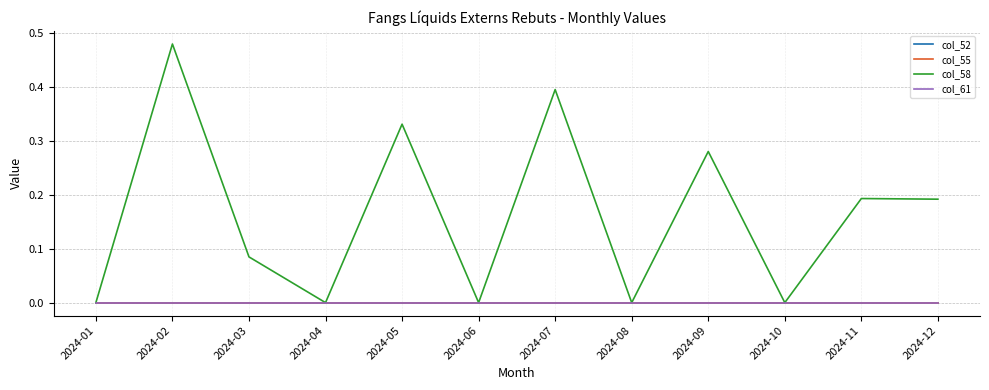

At how many categories does at least one series exceed 0?

7